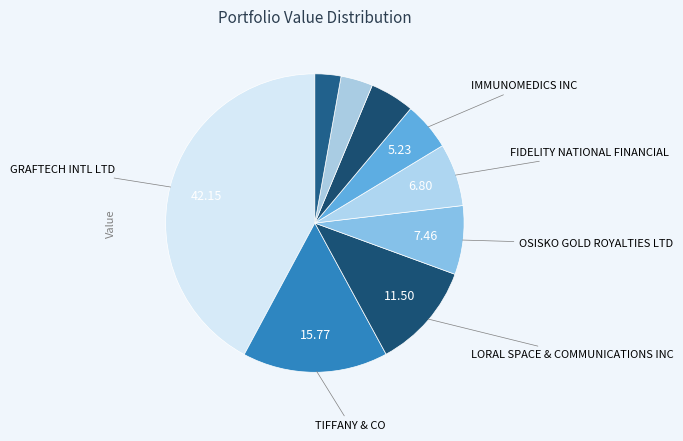

Does any single category account for the majority?

No